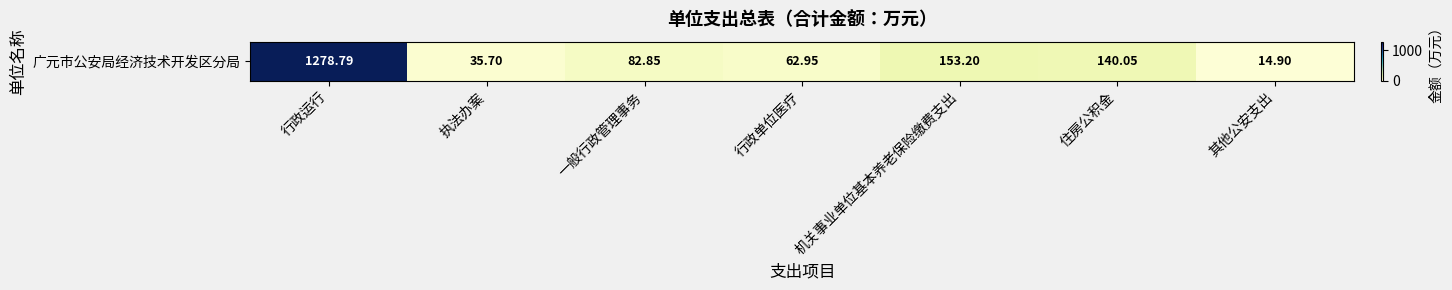

Reading left to right, what are all the values shown in this chart?

1278.8	35.7	82.8	63.0	153.2	140.1	14.9